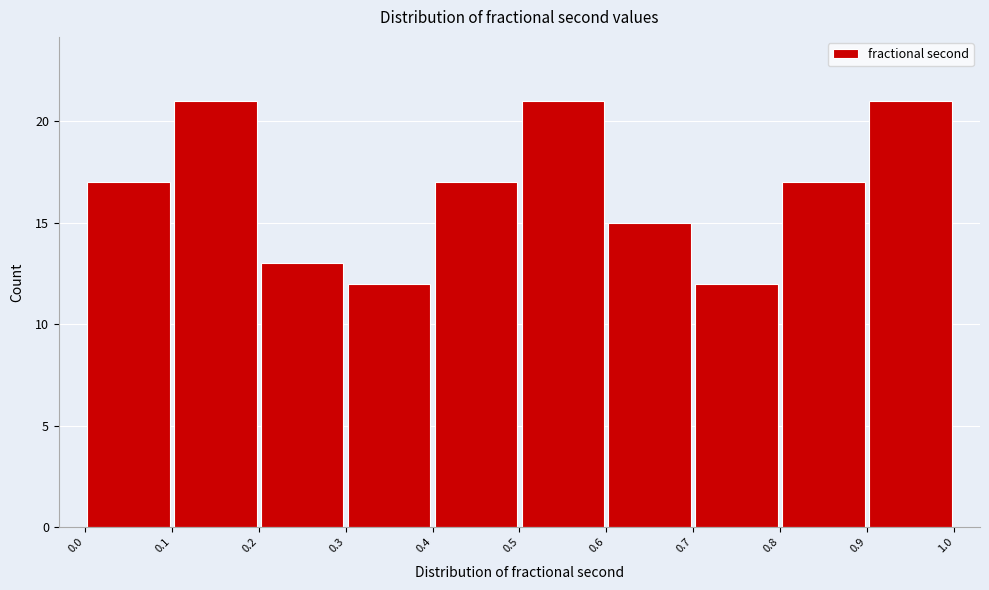

What is the height of the bar covering 0.4 to 0.5 on the x-axis? The values are not printed on the chart, so give them approximately, as read against the axis.

17